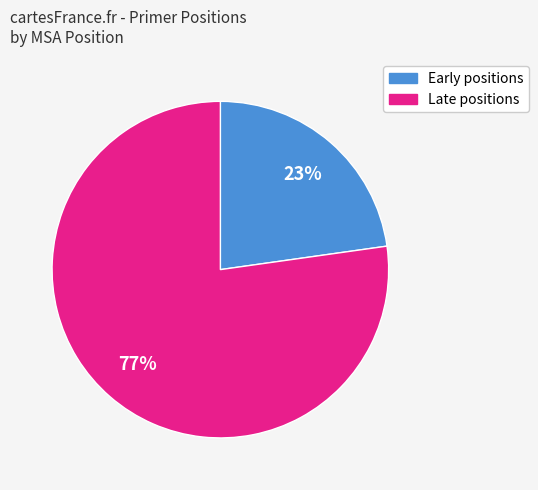

Count the number of slices in the pie.

2